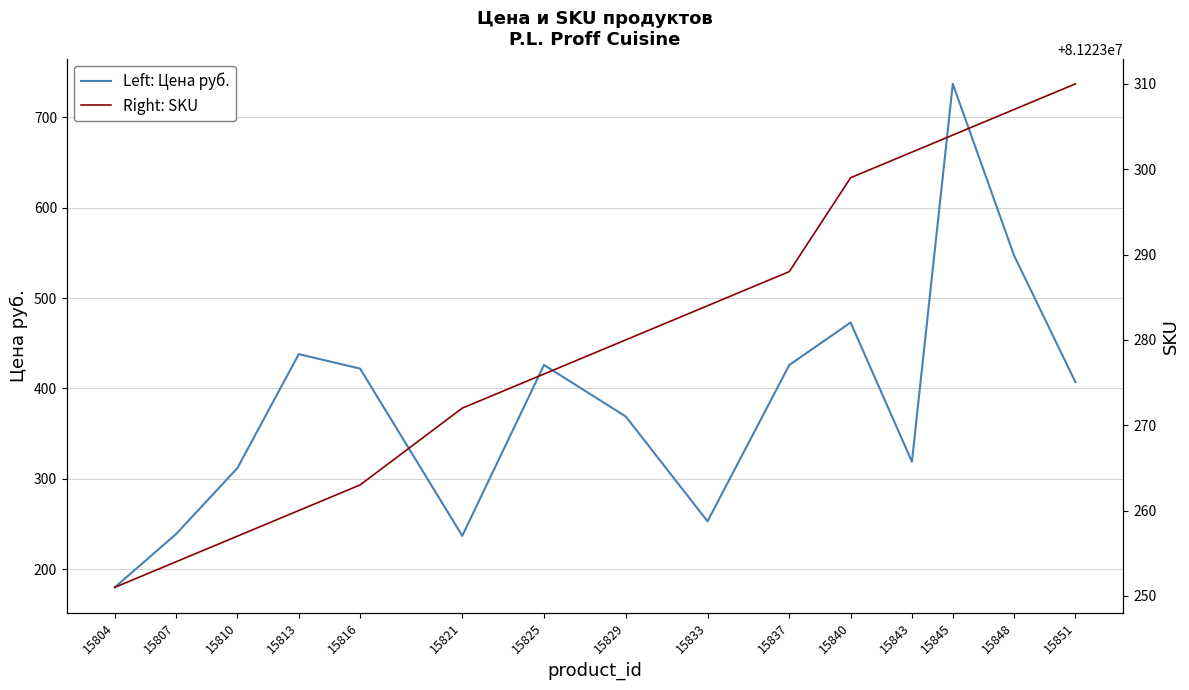

What is the approximate value of Left: Цена руб. at 15804?

180